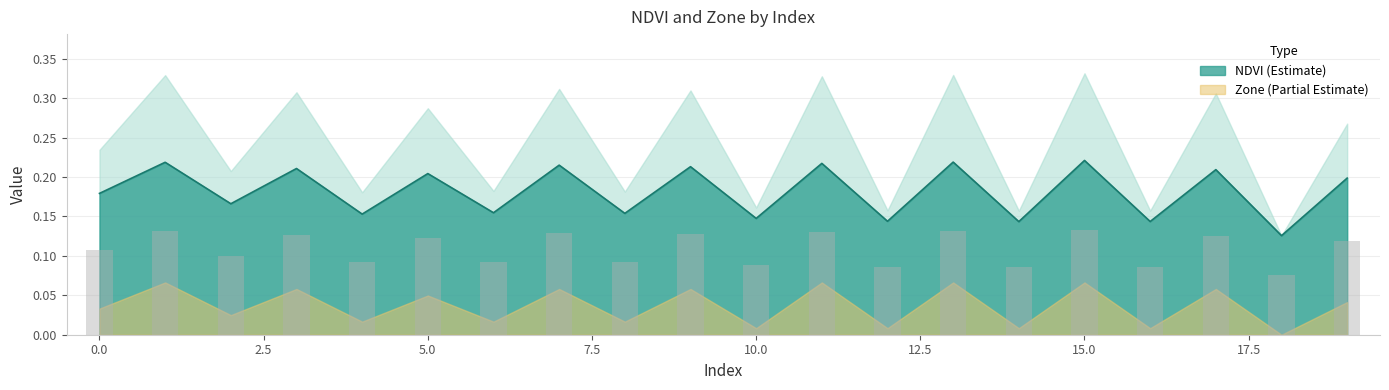

Does the chart contain stacked bars?

No